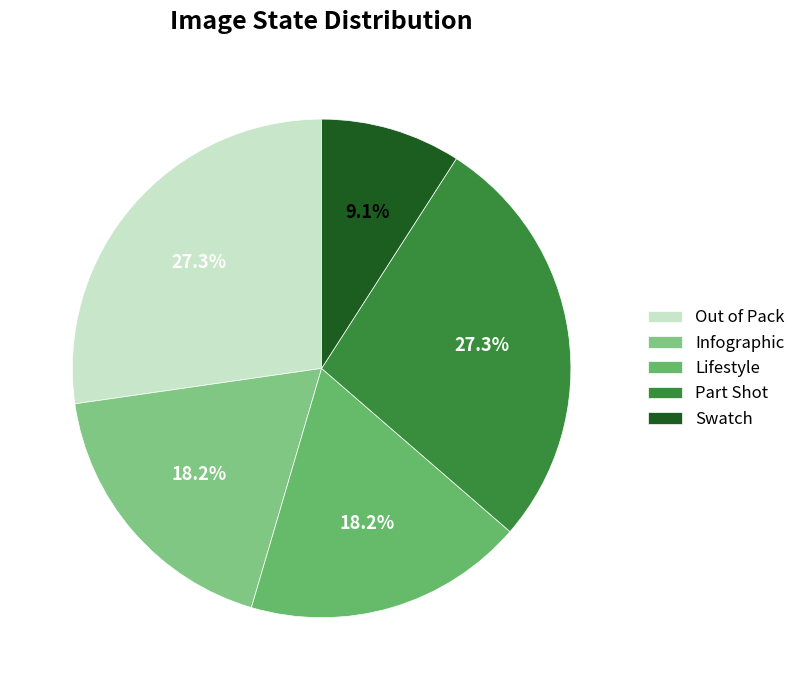

True or false: Out of Pack accounts for 24% of the total.

False